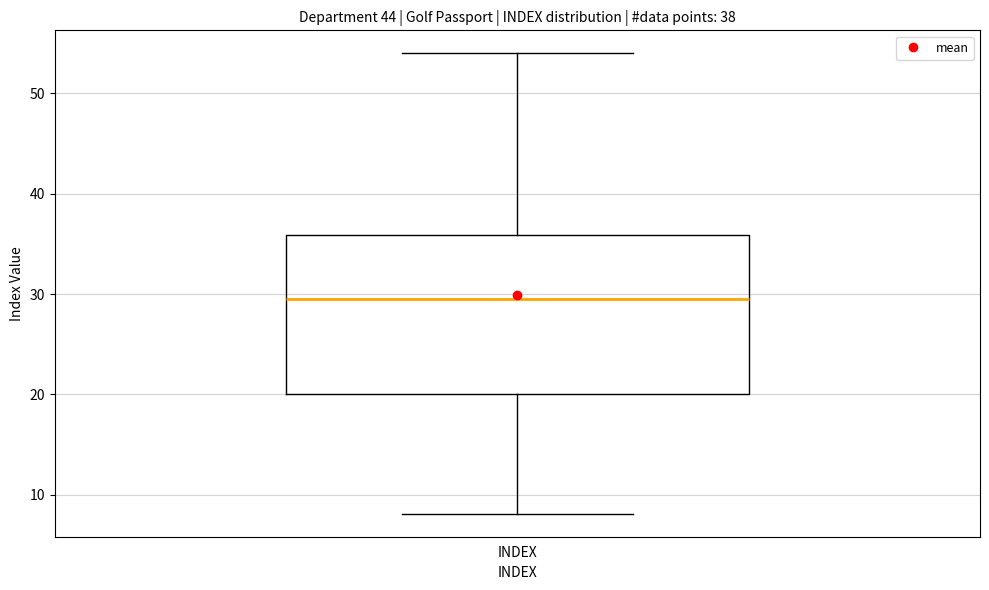

Where does the lower whisker of the box for INDEX end on the y-axis? The values are not printed on the chart, so give them approximately, as read against the axis.

8